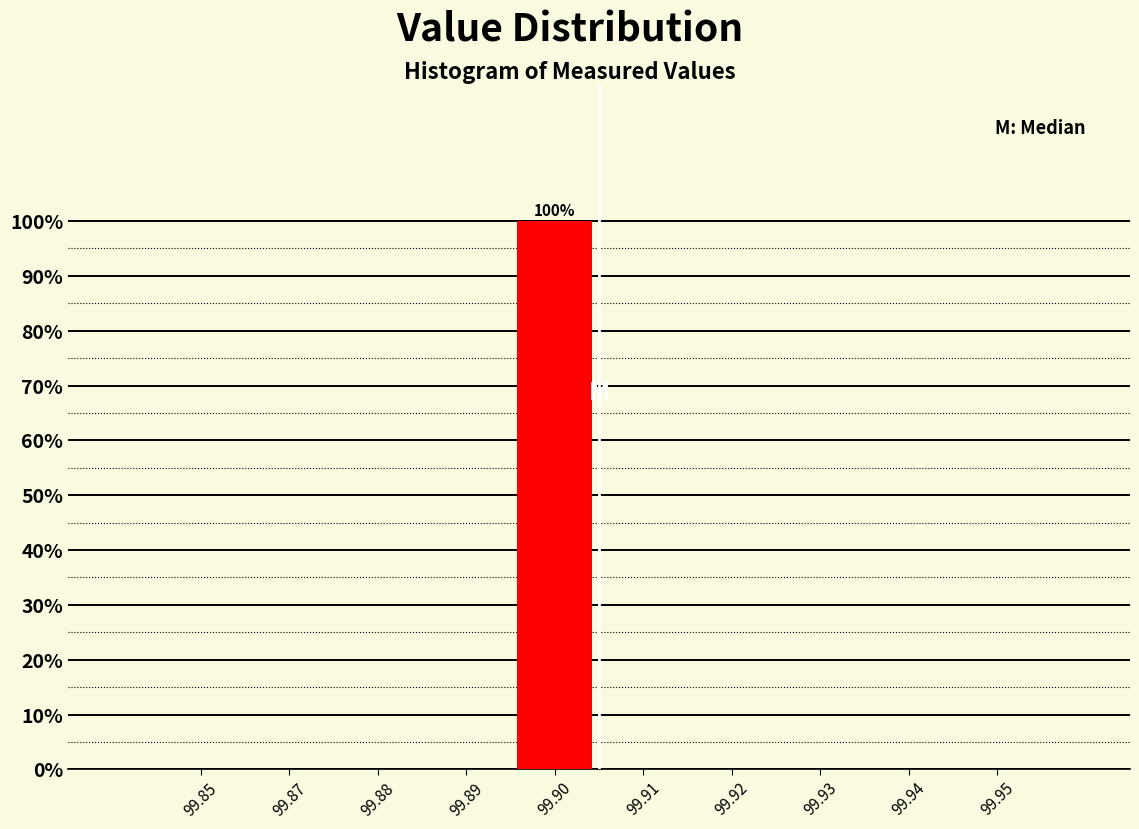

Reading right to left, transcribe all the data shown in this chart.

99.95=0	99.94=0	99.93=0	99.92=0	99.91=0	99.90=100	99.89=0	99.88=0	99.87=0	99.85=0